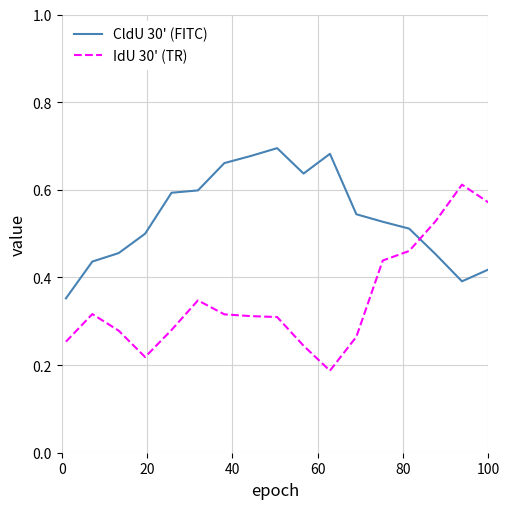

Count the IdU 30' (TR) values in the range 0 to 1.

17